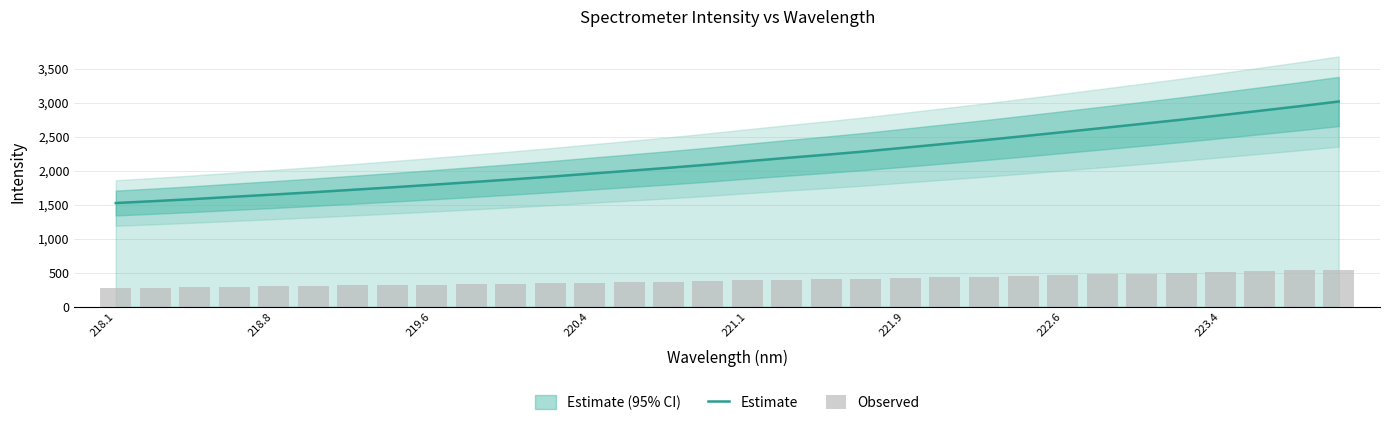

Count the number of categories in the chart.

32